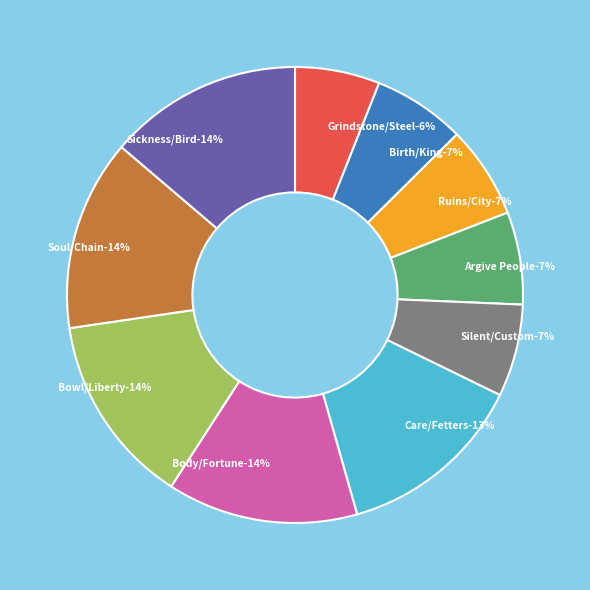

What percentage is the Ruins/City slice, to the nearest percent?

7%